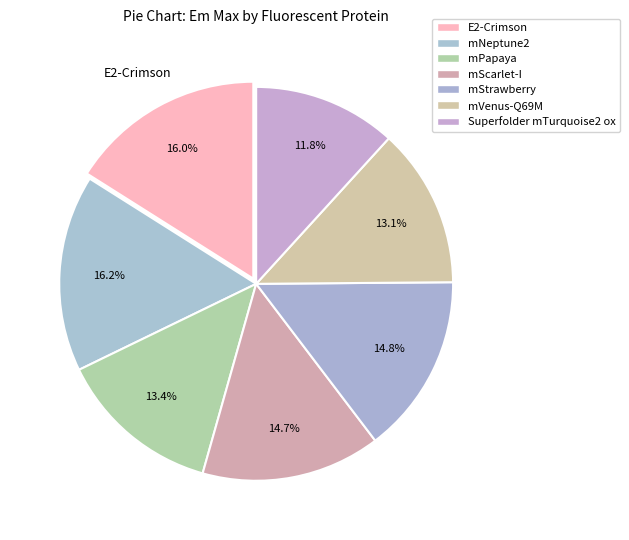

The mVenus-Q69M slice represents 1% of the pie. True or false?

False